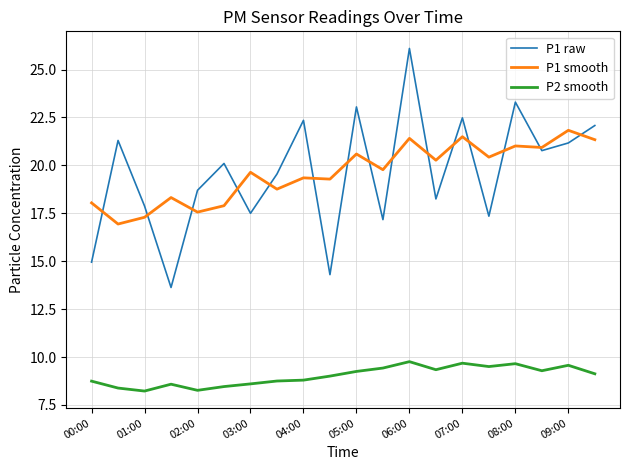

List the series in order of their peak value, lowest first.

P2 smooth, P1 smooth, P1 raw